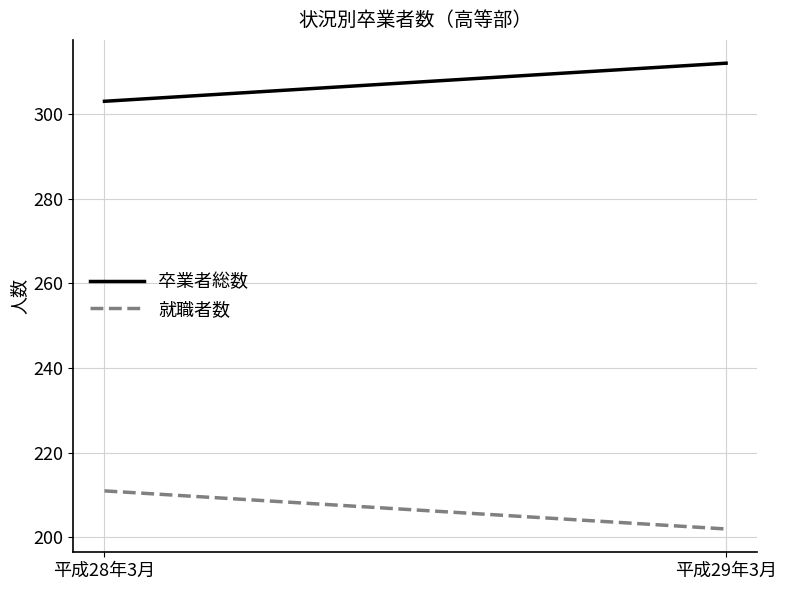

Read the 就職者数 value at 平成29年3月.

202